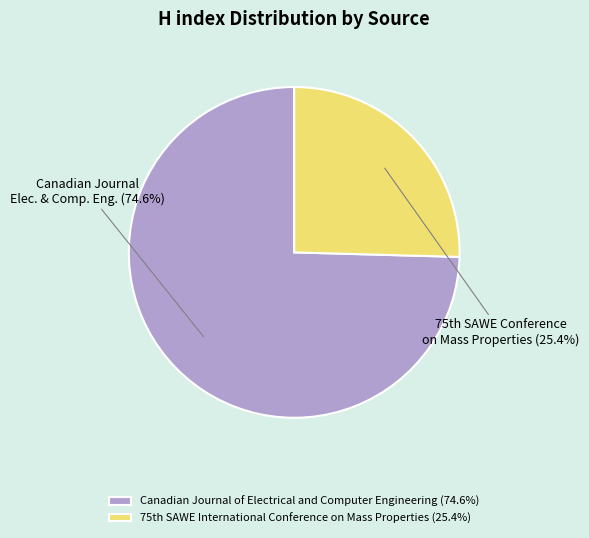

Rank the categories by value from highest to lowest.

Canadian Journal of Electrical and Computer Engineering, 75th SAWE International Conference on Mass Properties